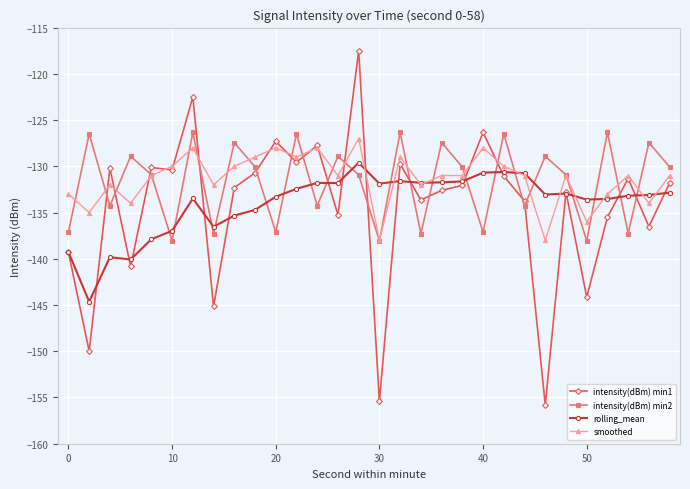

True or false: intensity(dBm) min2 and rolling_mean cross at least once.

True